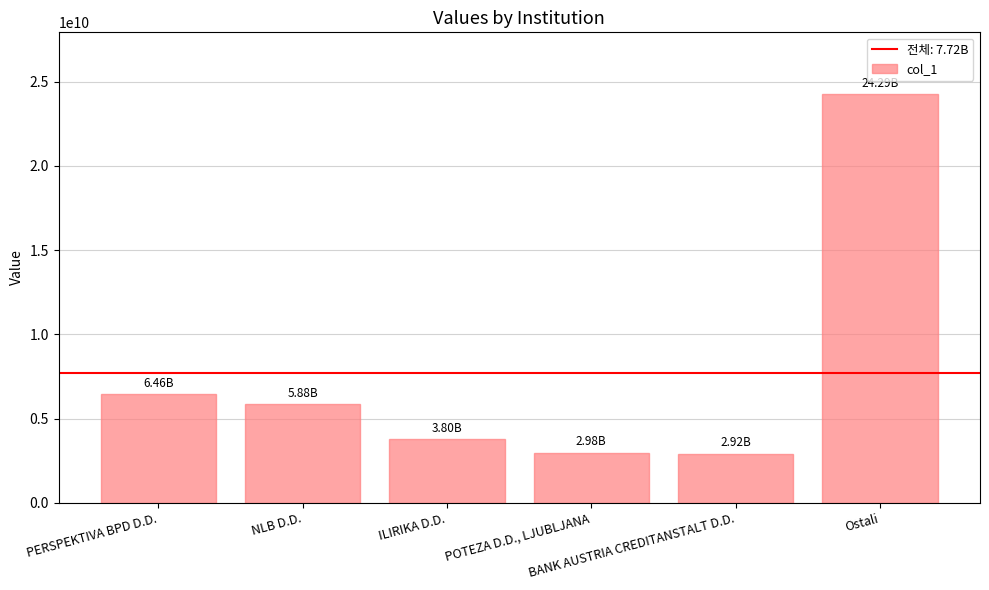

True or false: the data shows 4310237478.0 at PERSPEKTIVA BPD D.D..

False